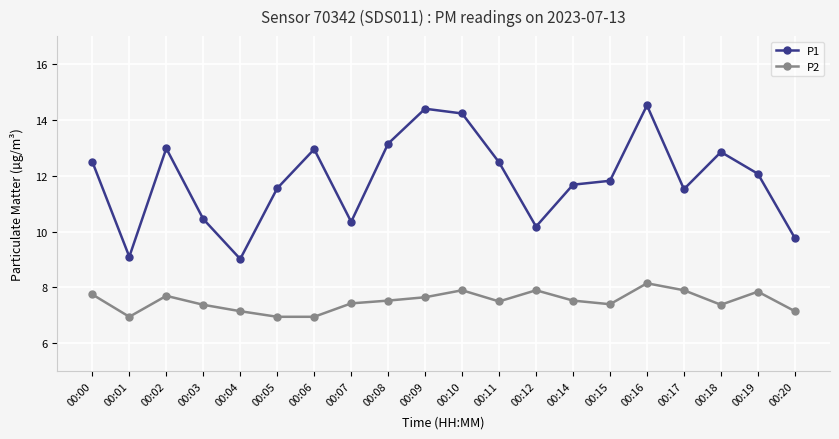

True or false: P1 has more than 0 points higher than both neighbors.

True